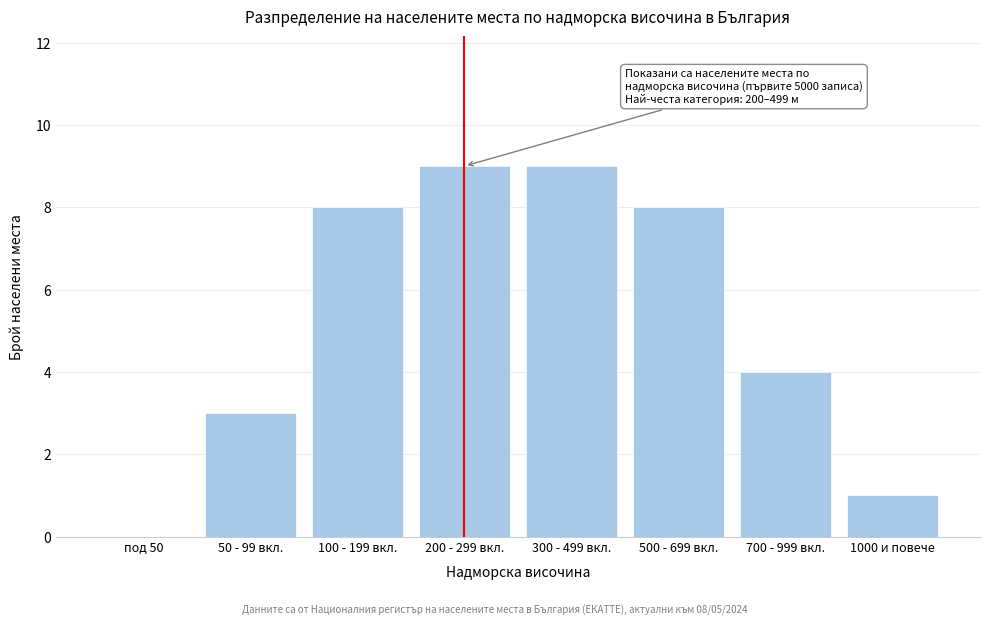

Reading left to right, extract all data points from this chart.

под 50=0	50 - 99 вкл.=3	100 - 199 вкл.=8	200 - 299 вкл.=9	300 - 499 вкл.=9	500 - 699 вкл.=8	700 - 999 вкл.=4	1000 и повече=1